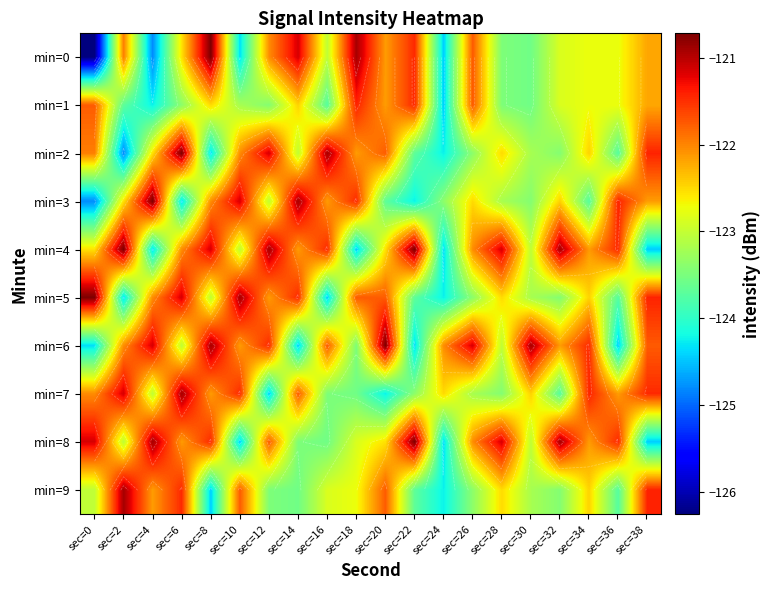

Between sec=32 and sec=36, which series saw the biggest shift?

min=6